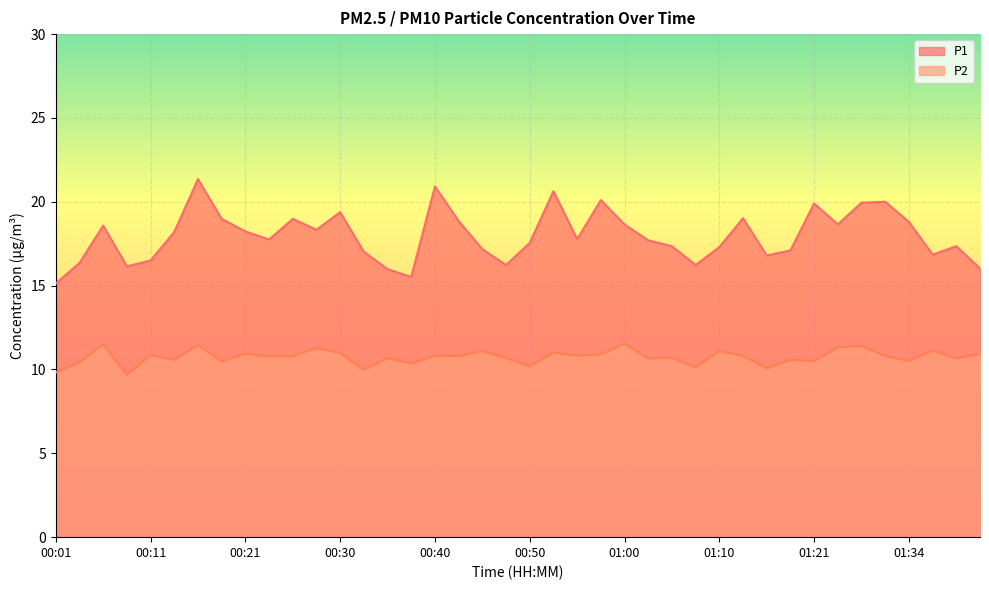

At which label does P2 reach its minimum?

00:08